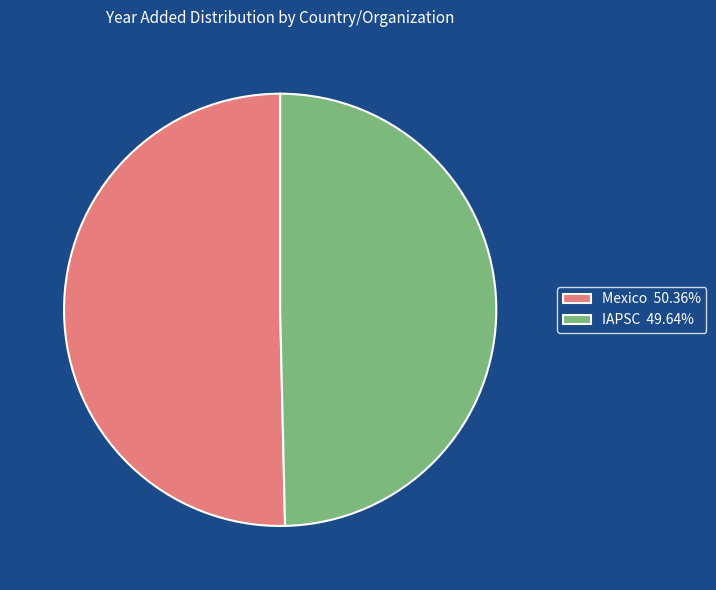

Do Mexico and IAPSC together represent more than half of the pie?

Yes